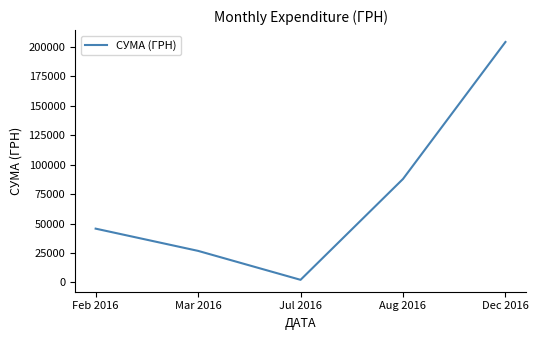

How many values exceed 45675?

3